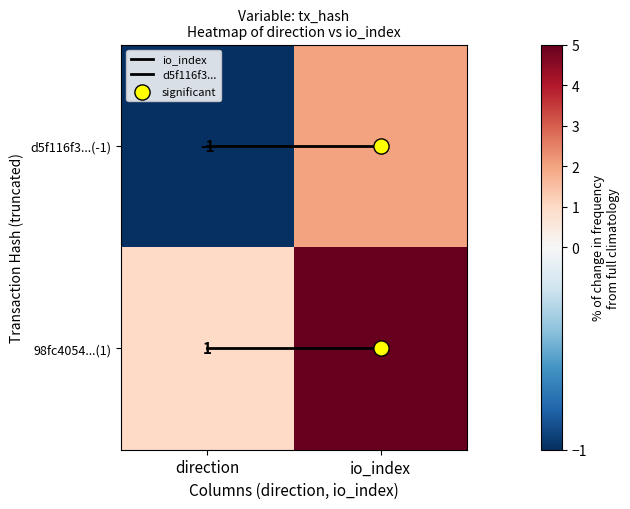

What is the difference between the maximum and minimum values in the 98fc4054...(1) series?

4